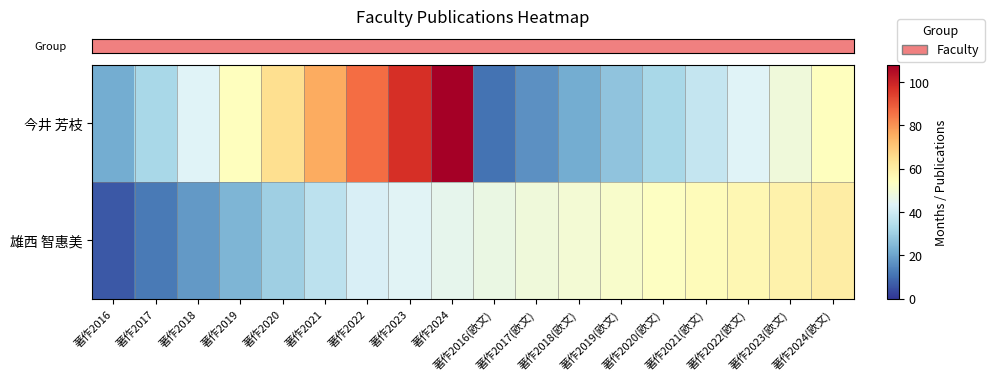

What is the greatest value displayed?

108.0